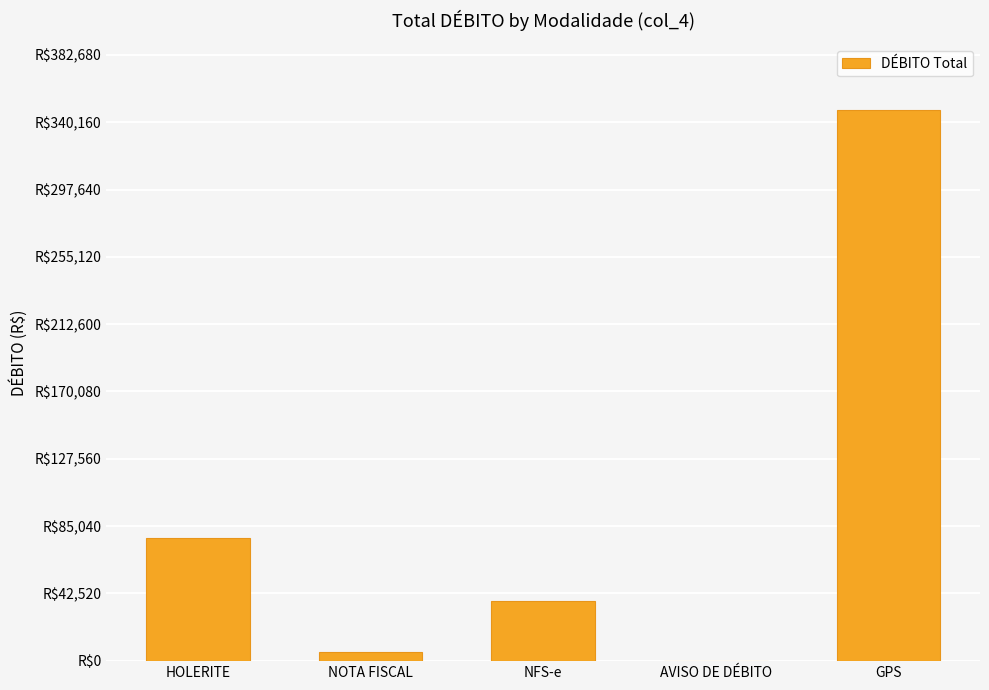

Is it true that the value at GPS is 347891.0?

True